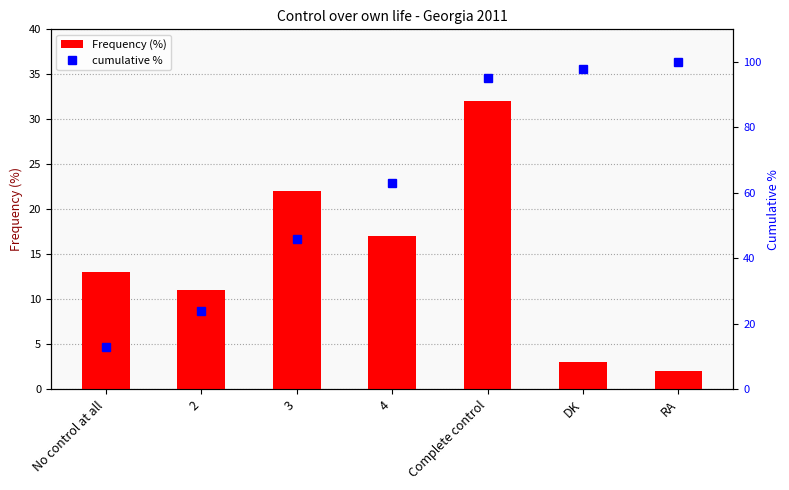

Reading left to right, what are all the values shown in this chart?

Frequency (%): No control at all=13	2=11	3=22	4=17	Complete control=32	DK=3	RA=2
cumulative %: No control at all=13	2=24	3=46	4=63	Complete control=95	DK=98	RA=100